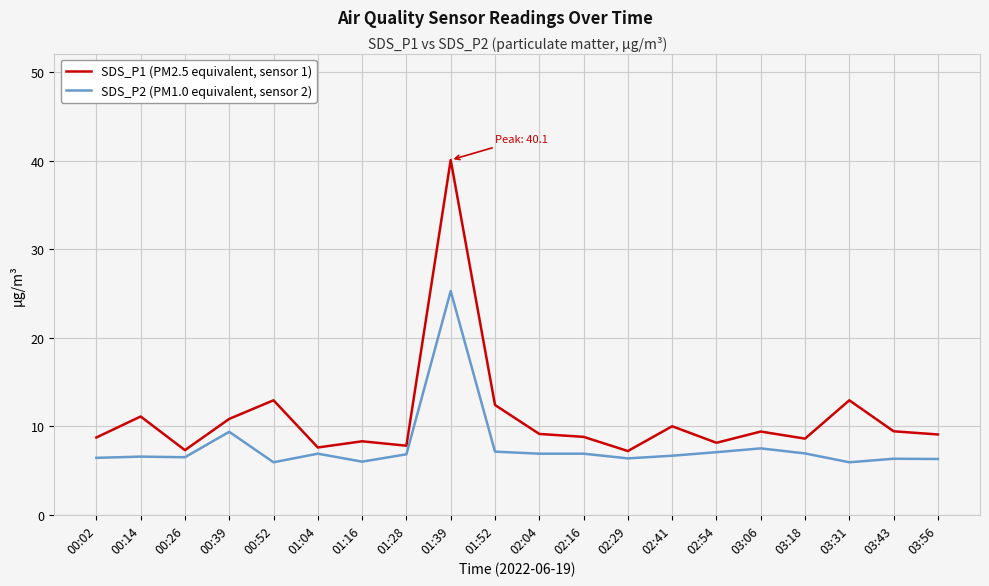

Does the chart display data point markers on the line(s)?

No